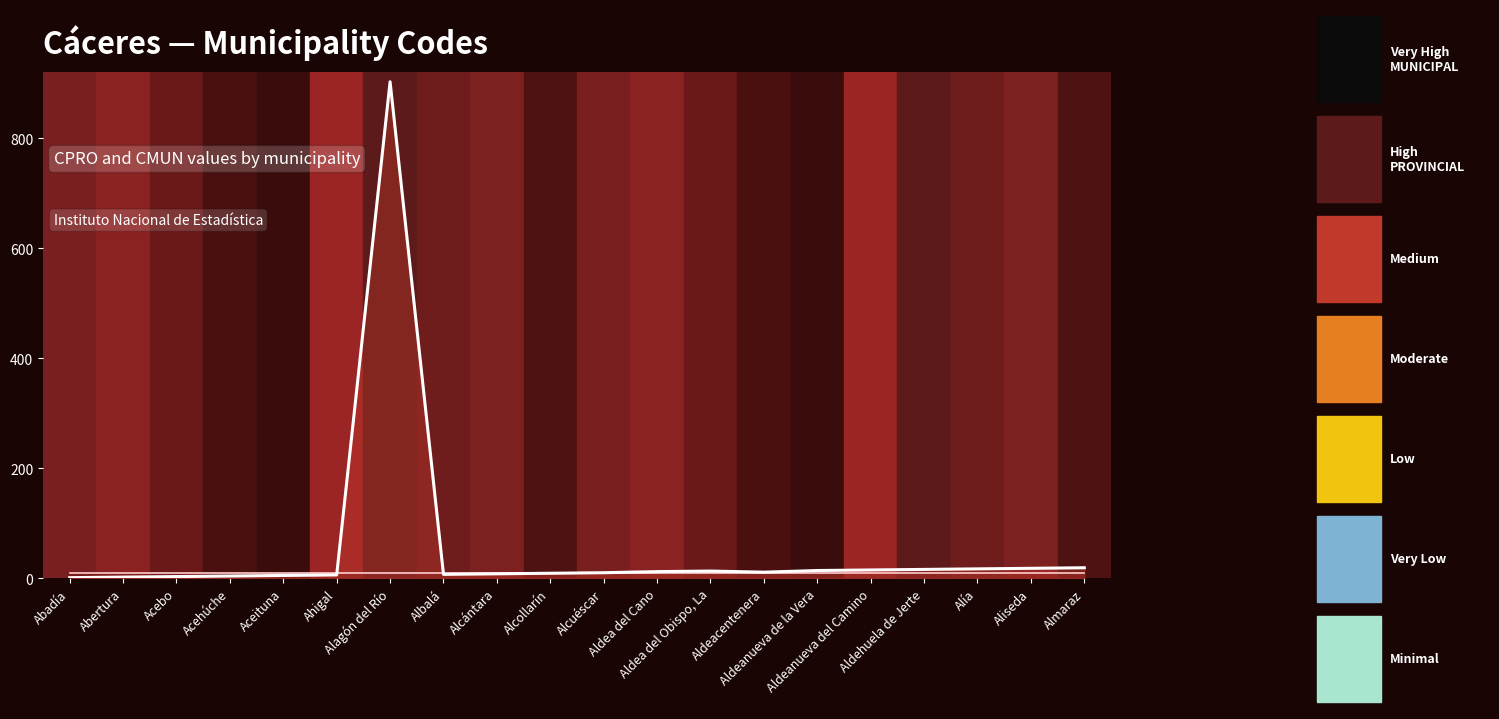

At which category is the sum across all series the highest?

Alagón del Río